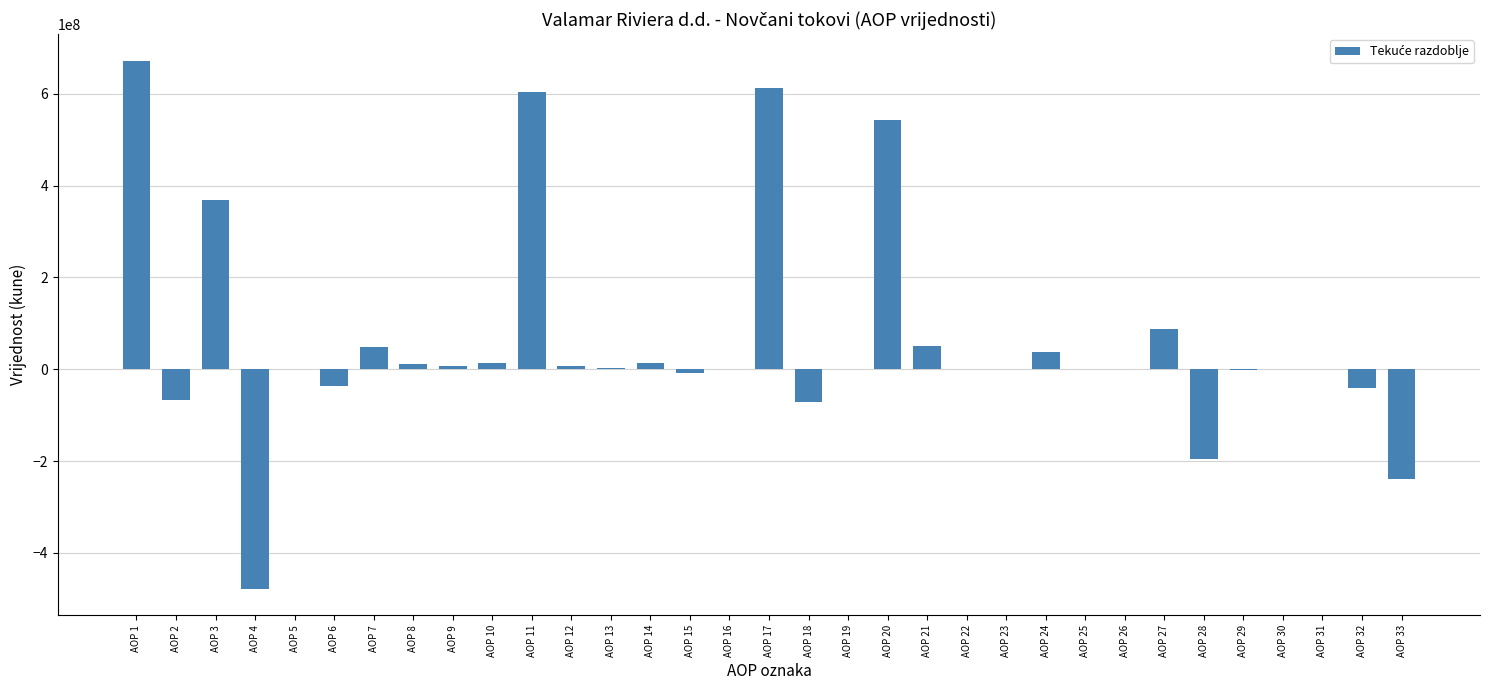

What is the change in value from AOP 6 to AOP 16?

+36905652